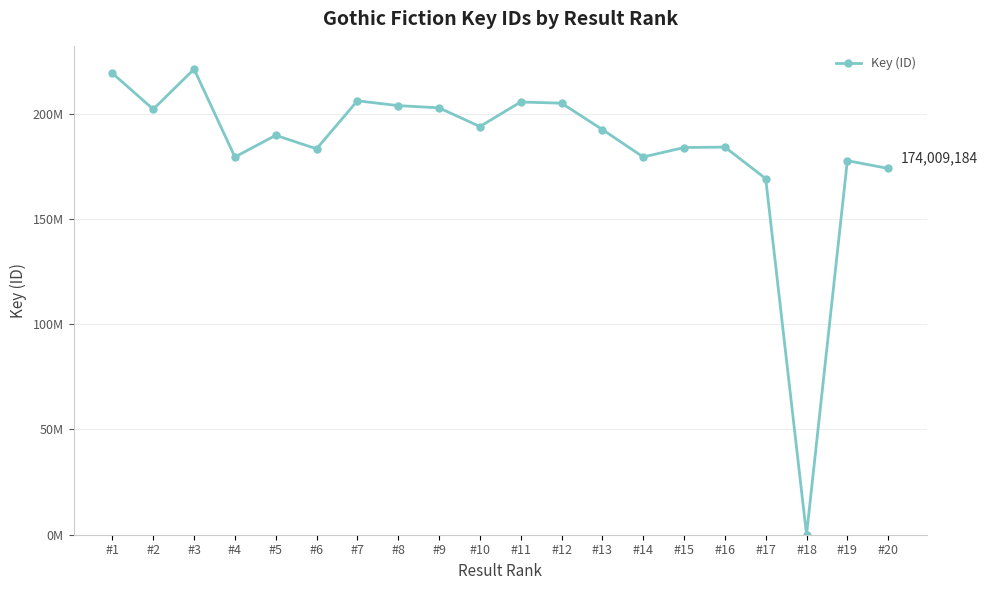

What value does the data have at #12?

205011479